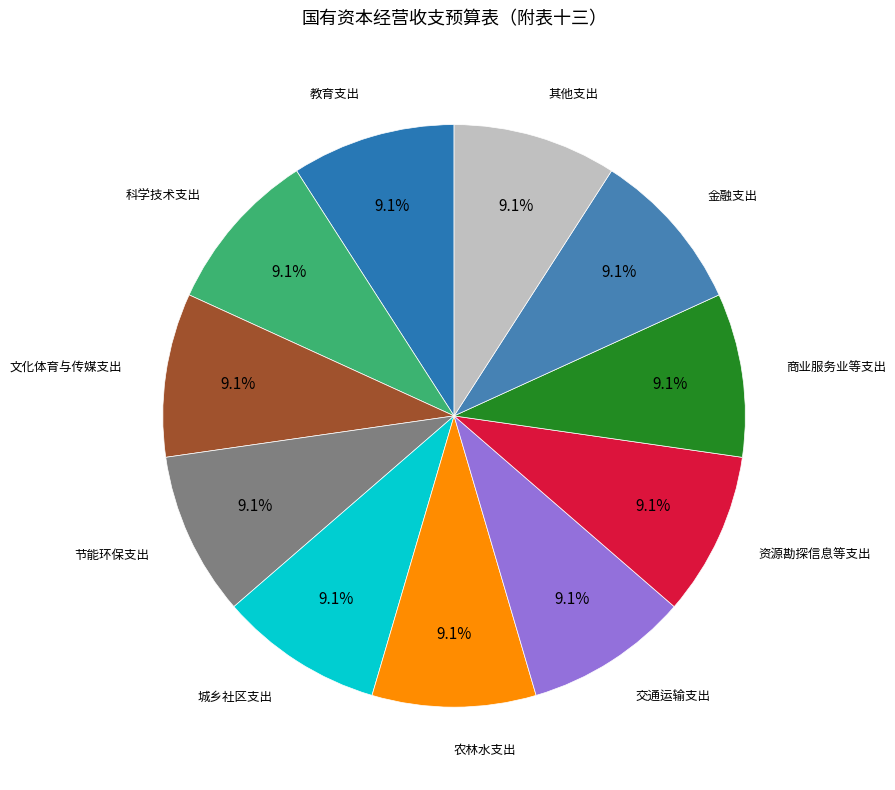

Does 节能环保支出 account for over 50% of the chart?

No